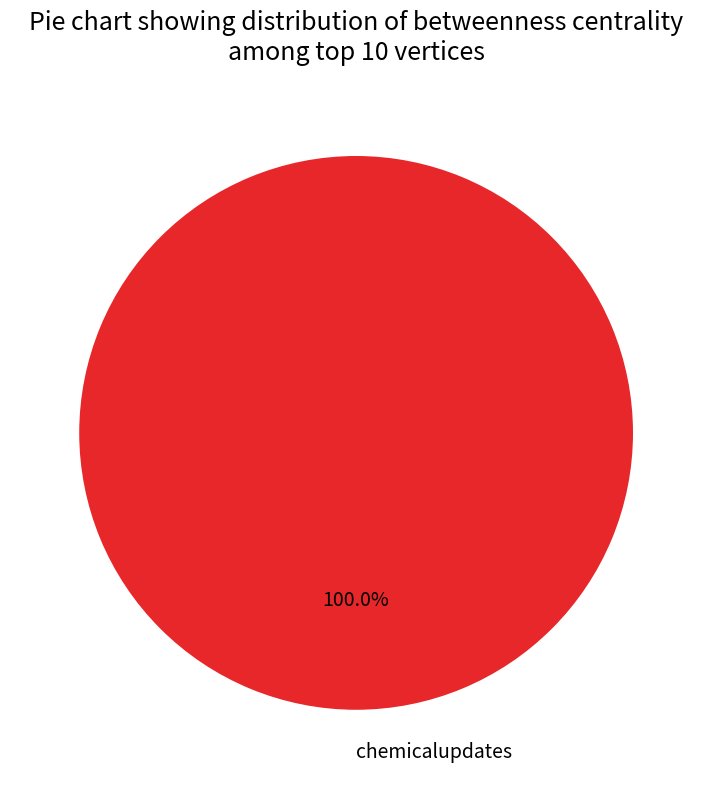

Rank the categories by value from lowest to highest.

chemicalupdates